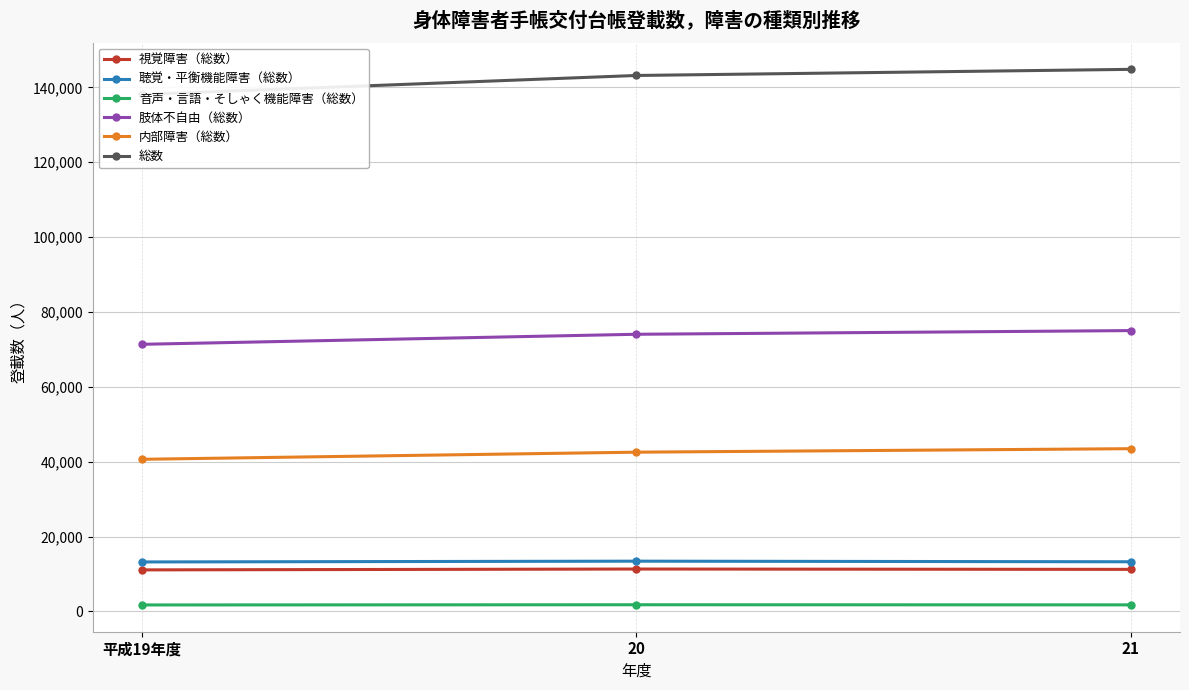

Reading left to right, extract all data points from this chart.

視覚障害（総数）: 平成19年度=11112	20=11340	21=11249
聴覚・平衡機能障害（総数）: 平成19年度=13232	20=13440	21=13281
音声・言語・そしゃく機能障害（総数）: 平成19年度=1747	20=1798	21=1768
肢体不自由（総数）: 平成19年度=71372	20=74051	21=75035
内部障害（総数）: 平成19年度=40655	20=42556	21=43487
総数: 平成19年度=138118	20=143185	21=144820